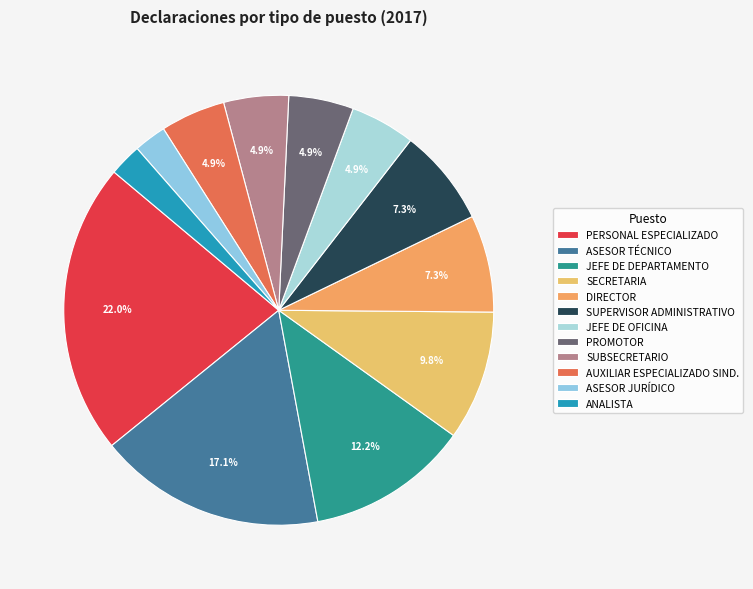

What portion of the pie excludes DIRECTOR?

92.7%